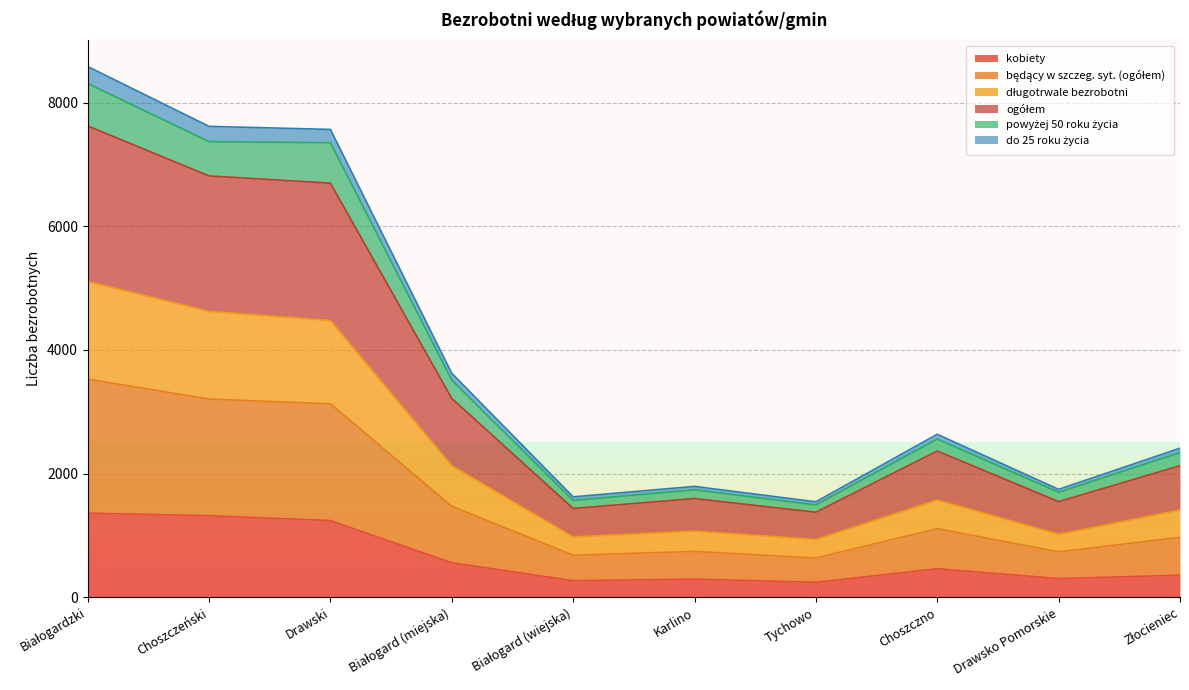

Which category has the lowest value across all series?

Tychowo